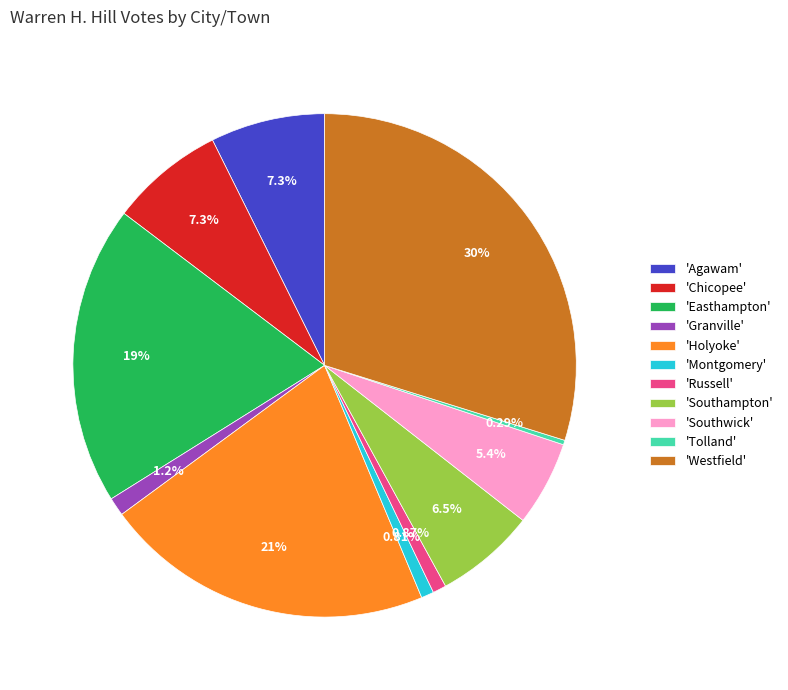

Is there any slice that represents more than half of the pie?

No